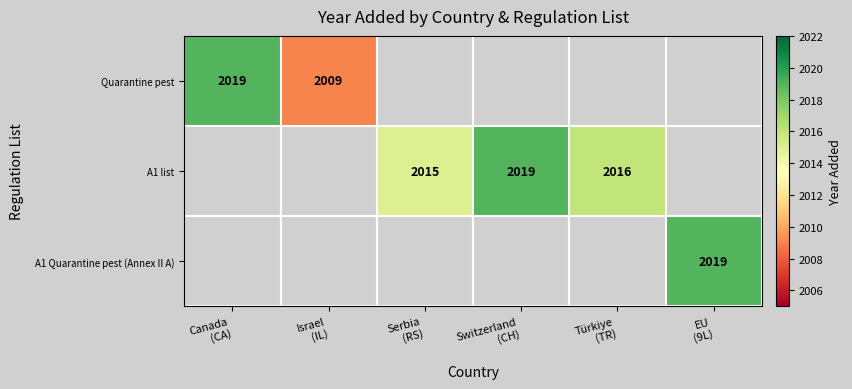

Which series has the largest range (max minus min)?

Quarantine pest